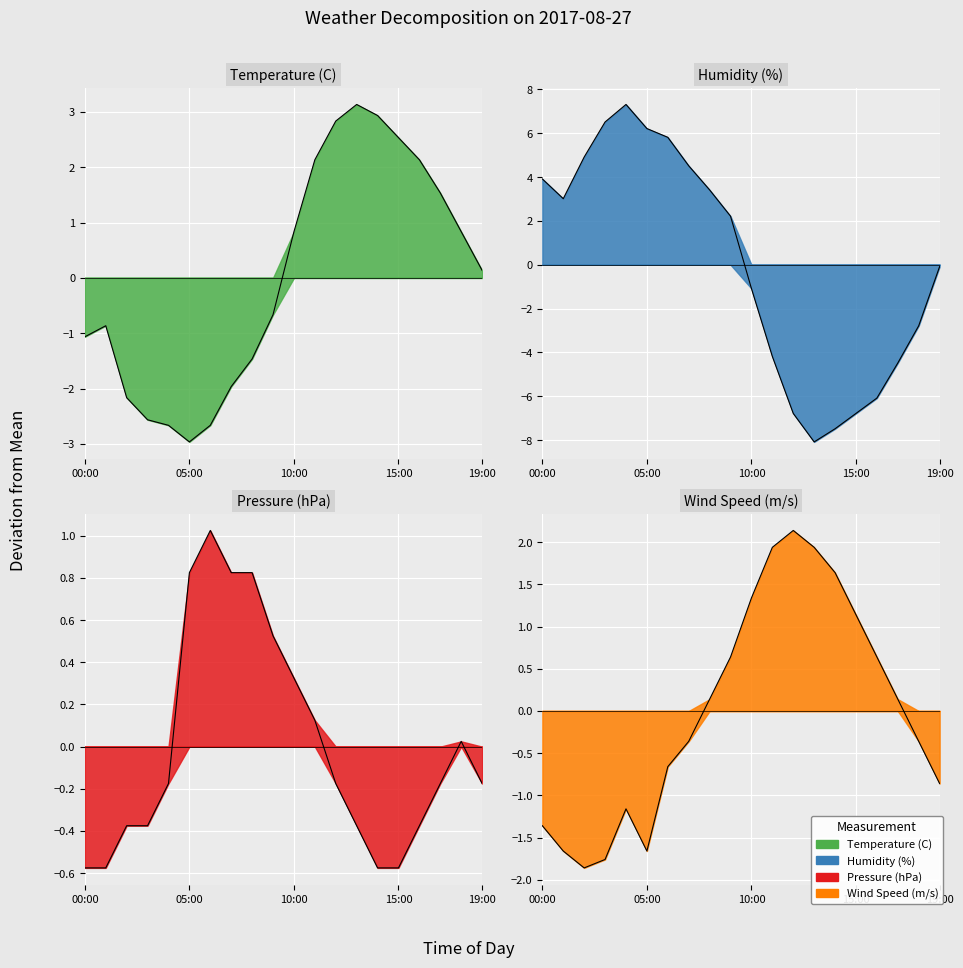

How many positive values does the Wind Speed (m/s) series have?

10